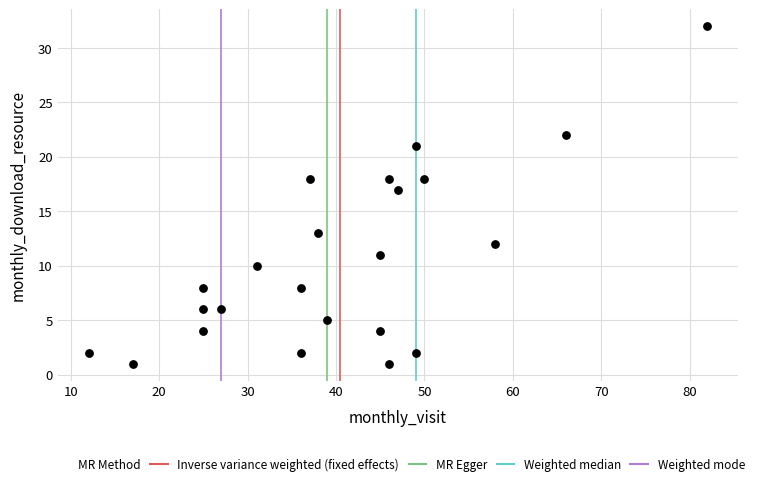

What is the range of X values (max minus min)?

70